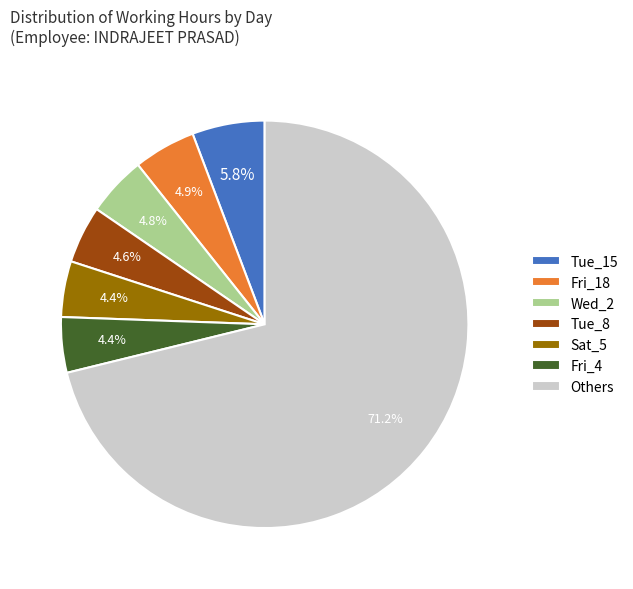

How many segments does this pie chart have?

7